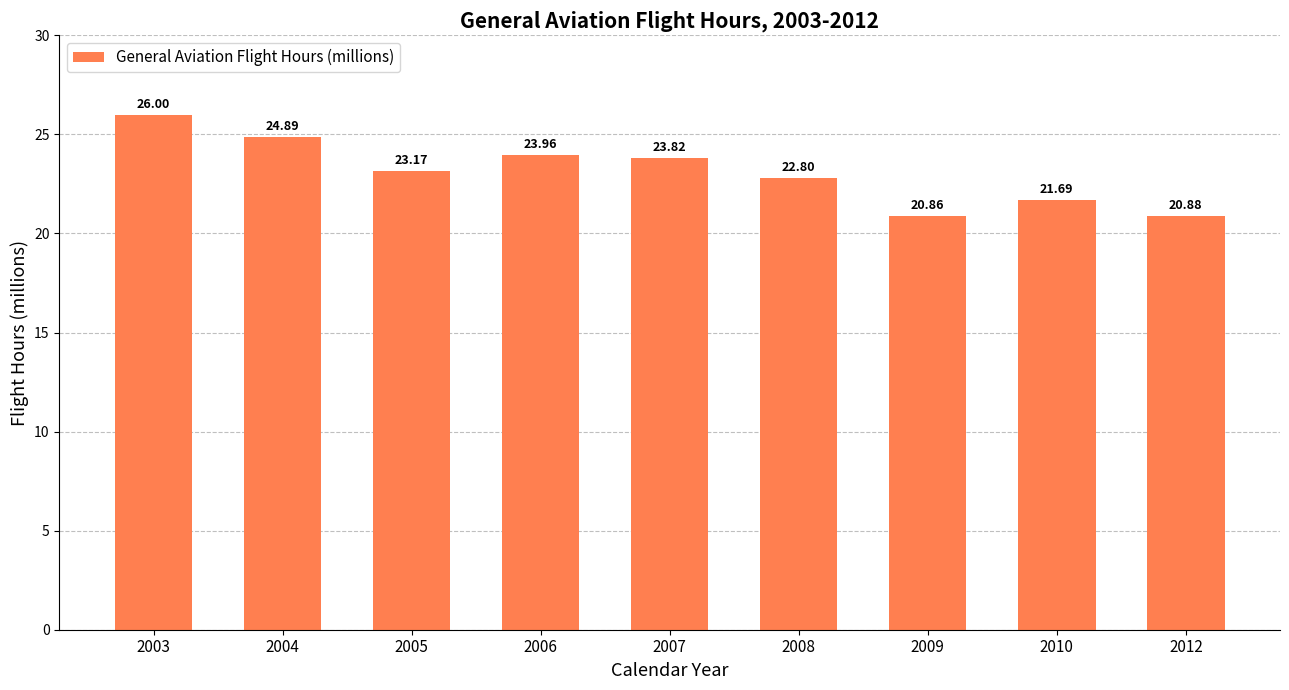

What is the maximum value shown in the chart?

26.0